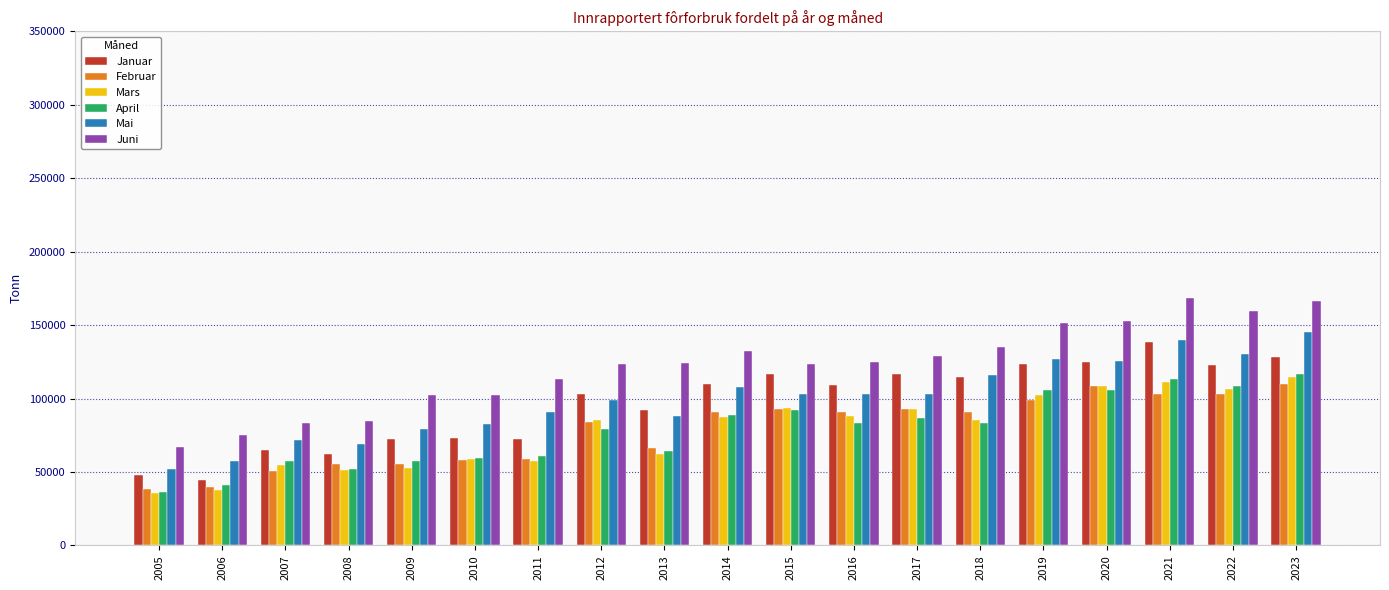

The value of Februar at 2012 is 127302. True or false?

False